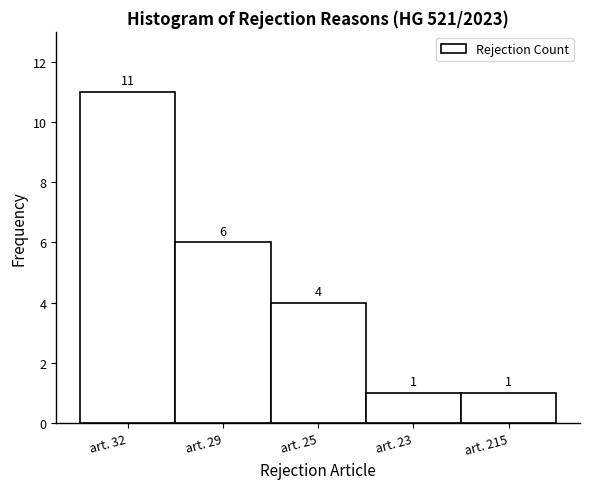

Reading right to left, list all the values displayed in this chart.

art. 215=1	art. 23=1	art. 25=4	art. 29=6	art. 32=11